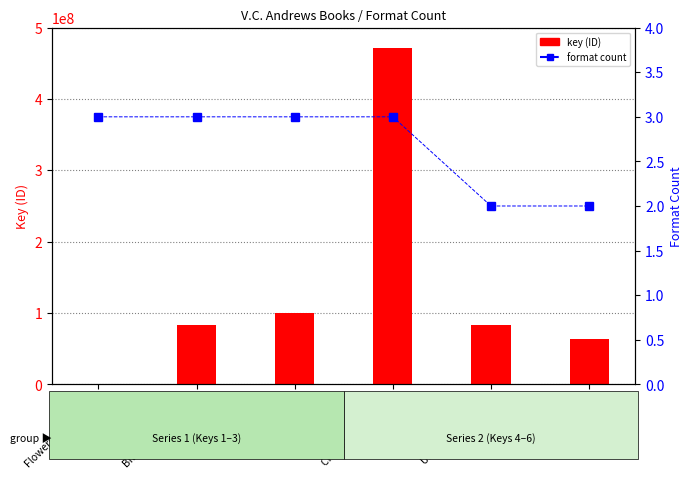

At which label is format count closest to 2?

Unwelcomed Child